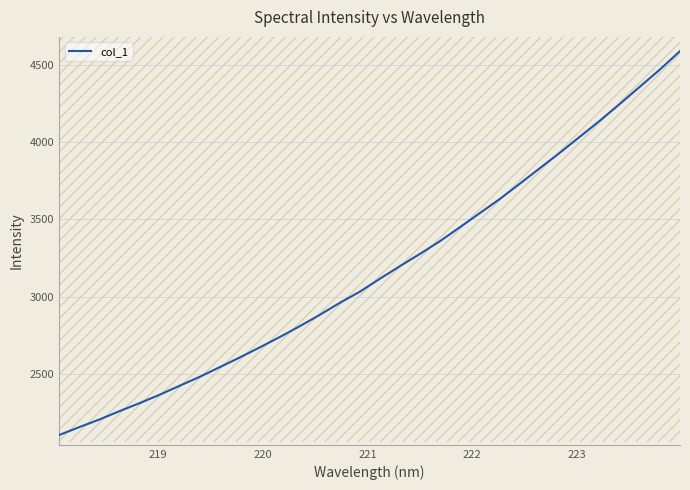

How many lines are shown in the chart?

1